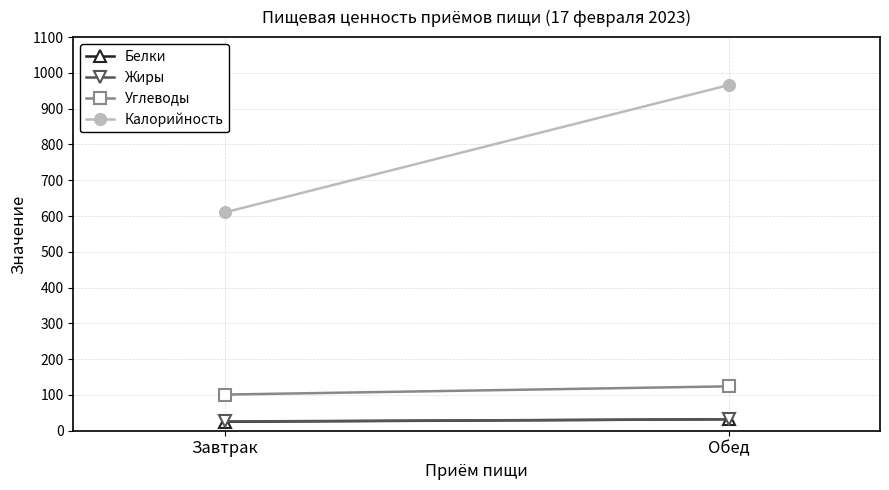

What is the difference between the highest and lowest values at Завтрак?

585